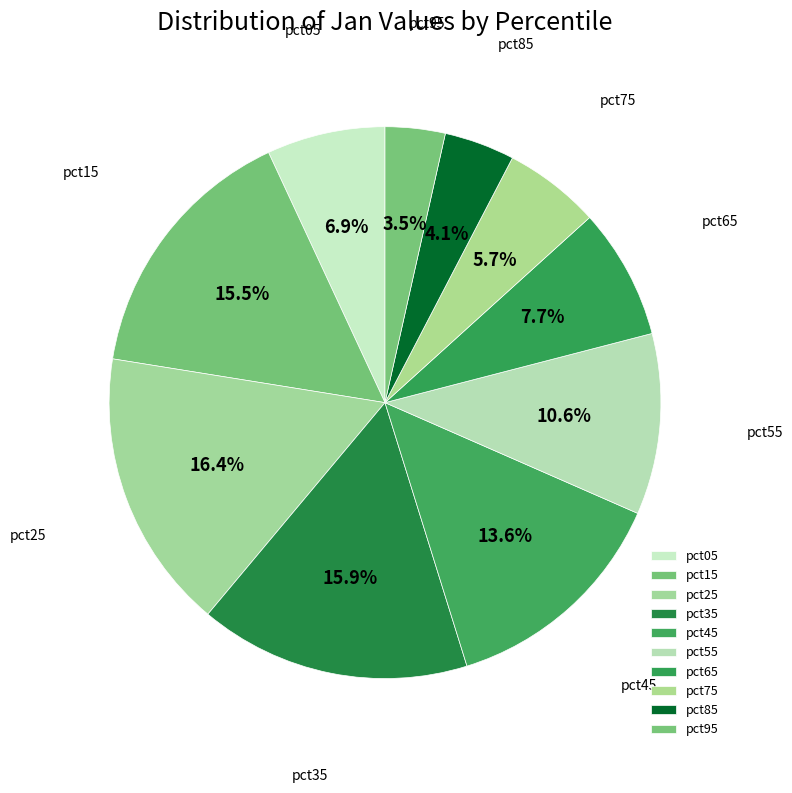

What portion of the pie excludes pct35?

84.1%